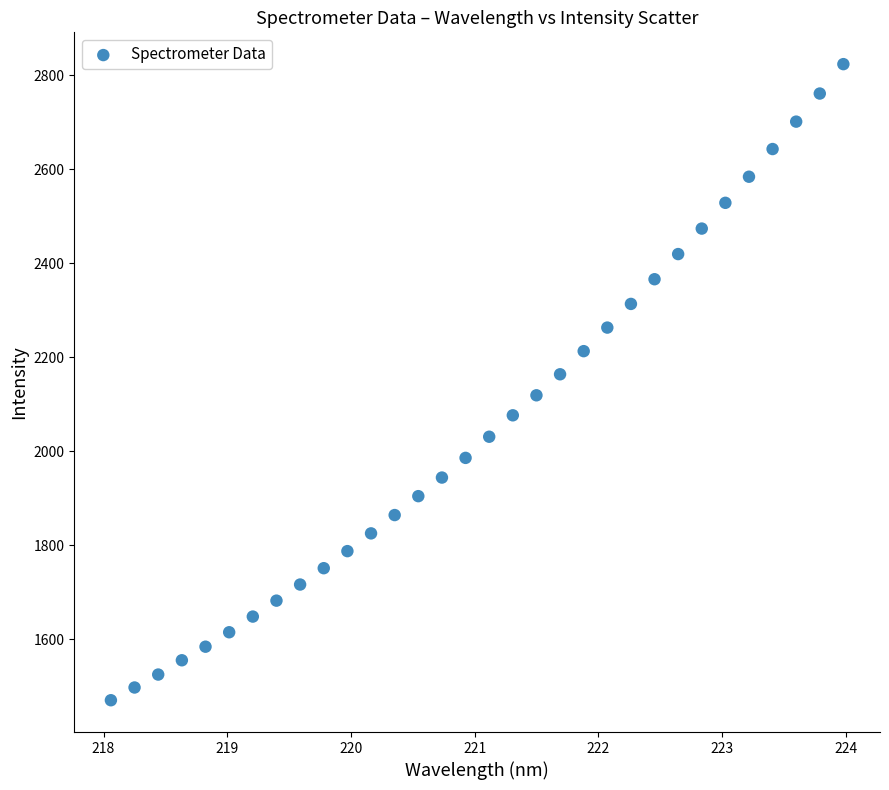

What is the range of Y values (max minus min)?

1353.5